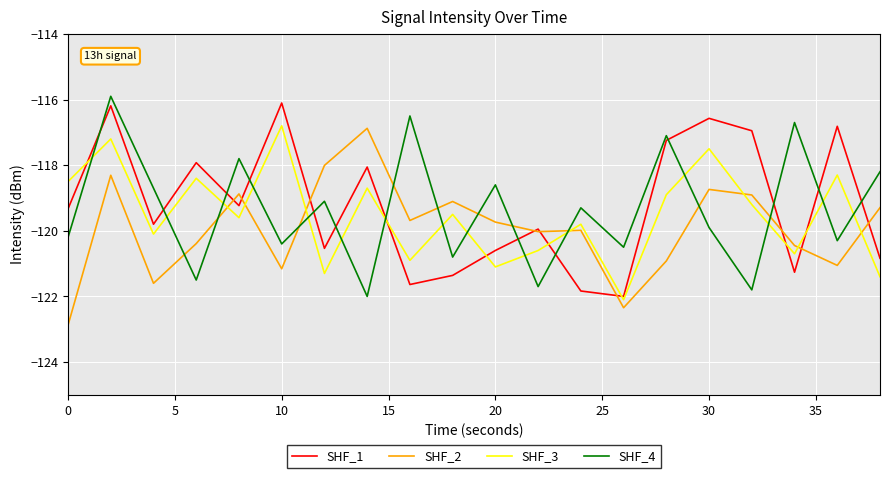

What is the lowest value of the SHF_3 series?

-122.1